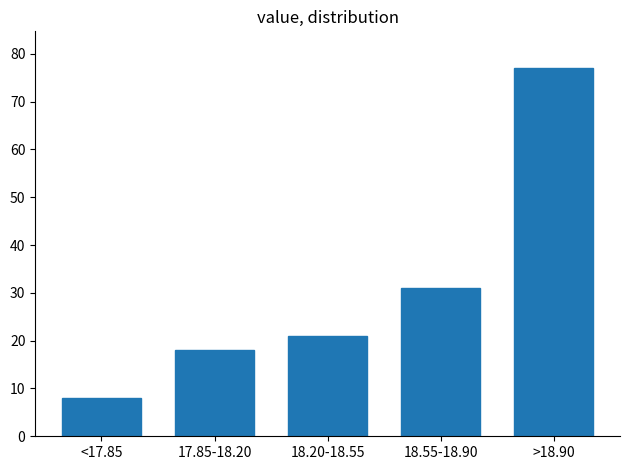

Reading right to left, list all the values displayed in this chart.

77	31	21	18	8